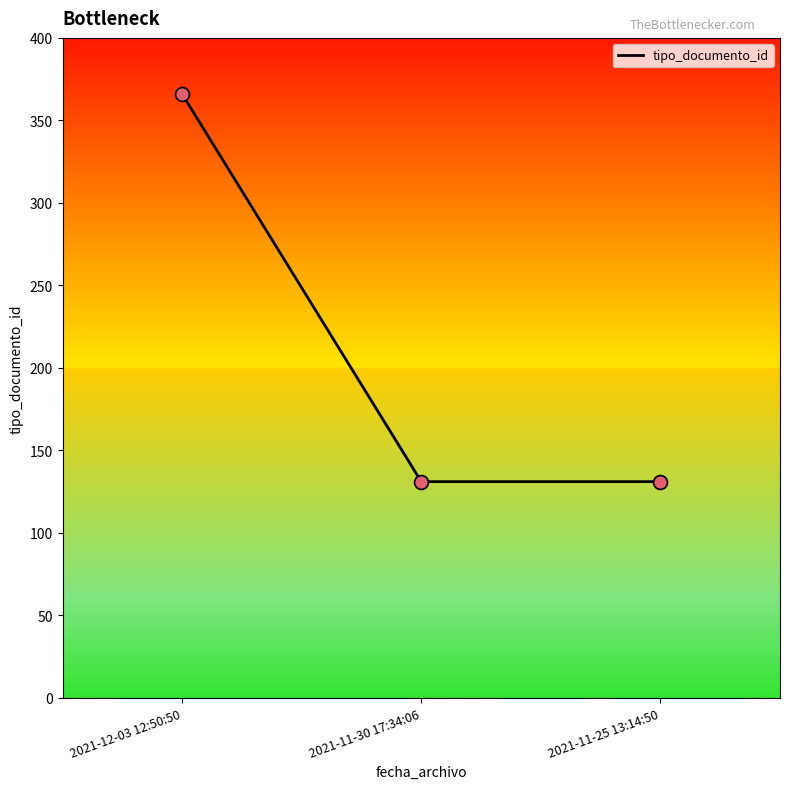

Between 2021-12-03 12:50:50 and 2021-11-25 13:14:50, which is larger?

2021-12-03 12:50:50